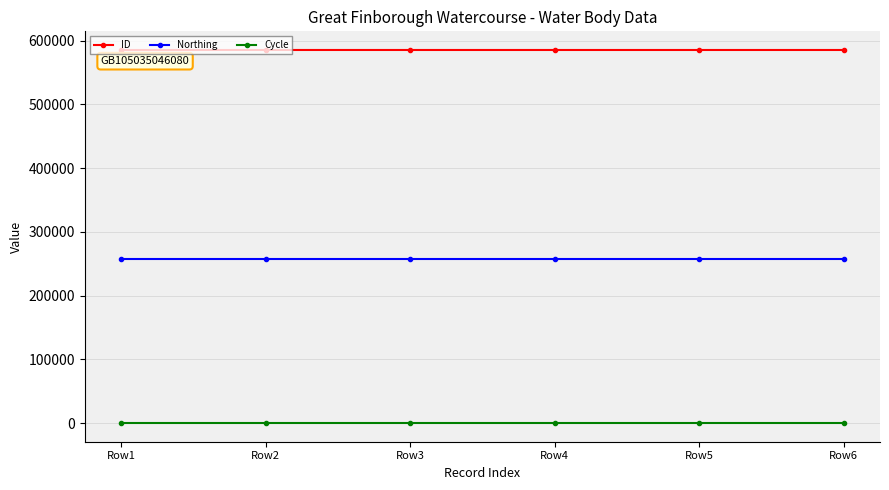

What is the spread (max minus min) of values at Row1?

585426